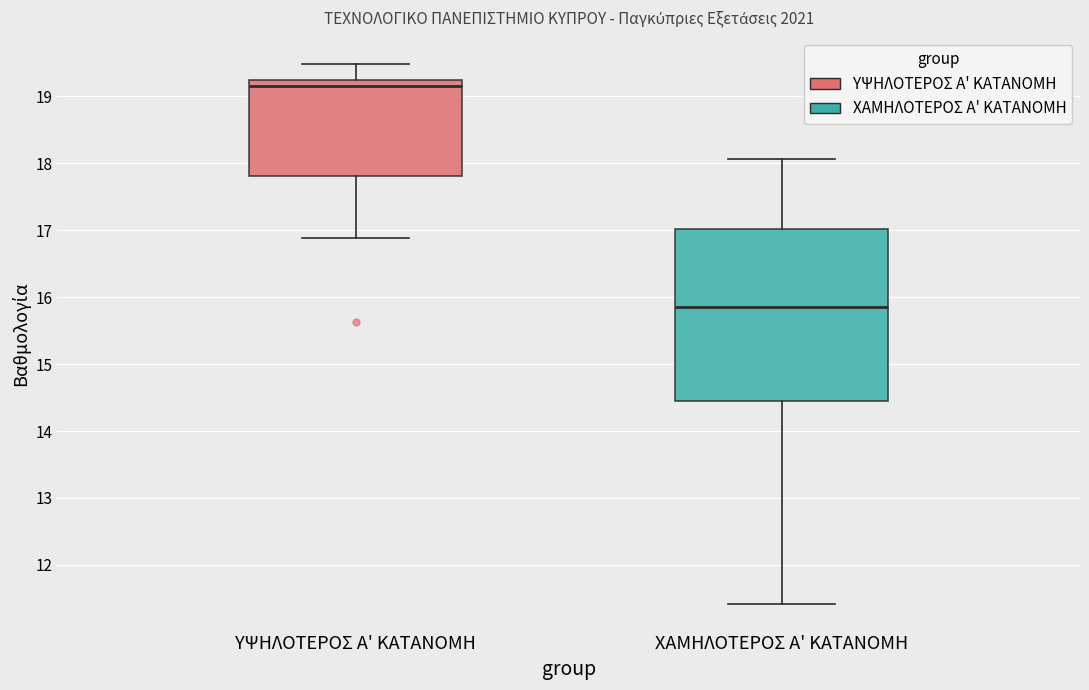

Reading left to right, read every box against the y-axis: the position of its median line, the range the box covers, and the ends of its whiskers. The values are not printed on the chart, so give them approximately, as read against the axis.

ΥΨΗΛΟΤΕΡΟΣ Α' ΚΑΤΑΝΟΜΗ: median 19.2, box 17.8 to 19.3, whiskers 16.9 to 19.5
ΧΑΜΗΛΟΤΕΡΟΣ Α' ΚΑΤΑΝΟΜΗ: median 15.9, box 14.4 to 17.0, whiskers 11.4 to 18.1